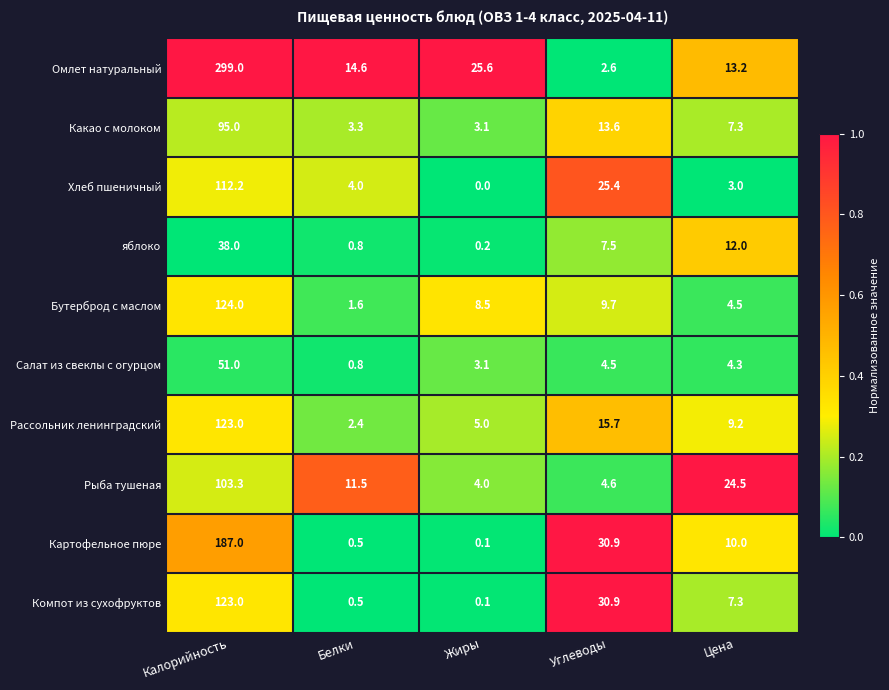

What is the average value of the Салат из свеклы с огурцом series?

12.7